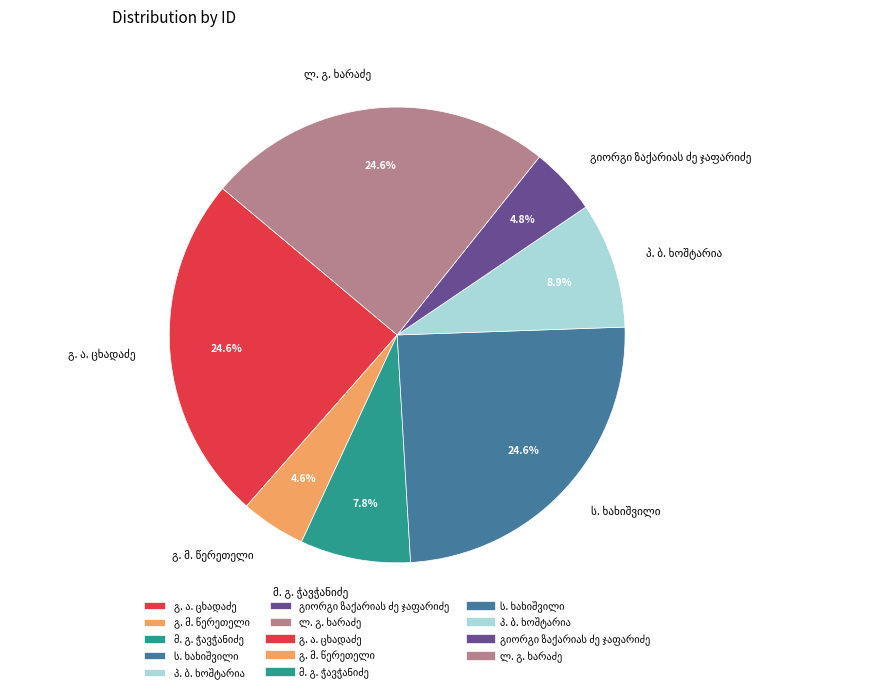

Is there any slice that represents more than half of the pie?

No